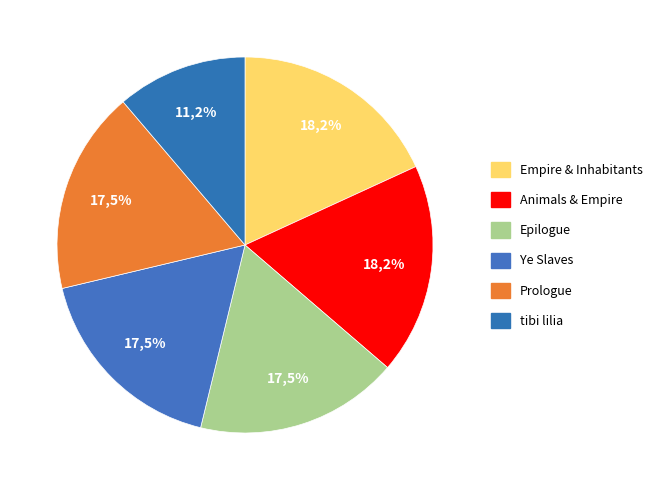

What is the ratio of the value at Epilogue to the value at Prologue?

1.0